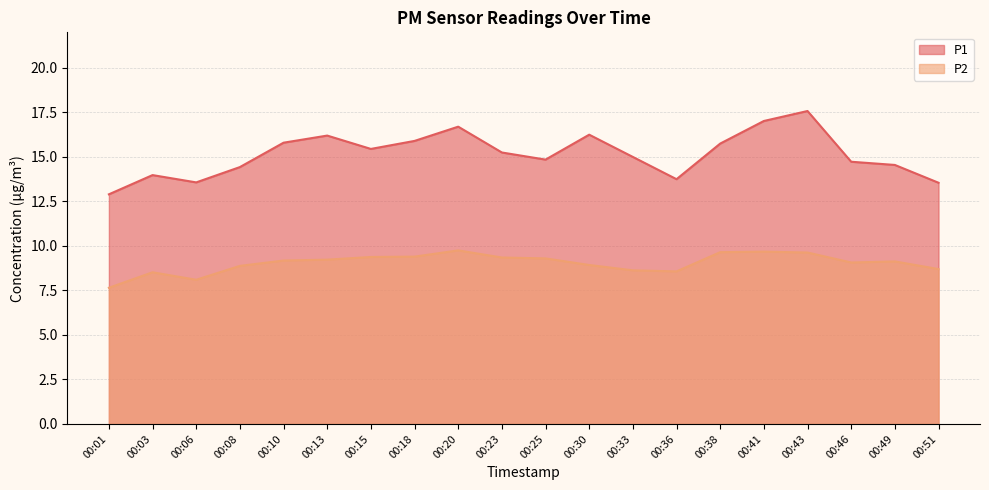

In P1, how many points are lower than both neighbors (excluding endpoints)?

4